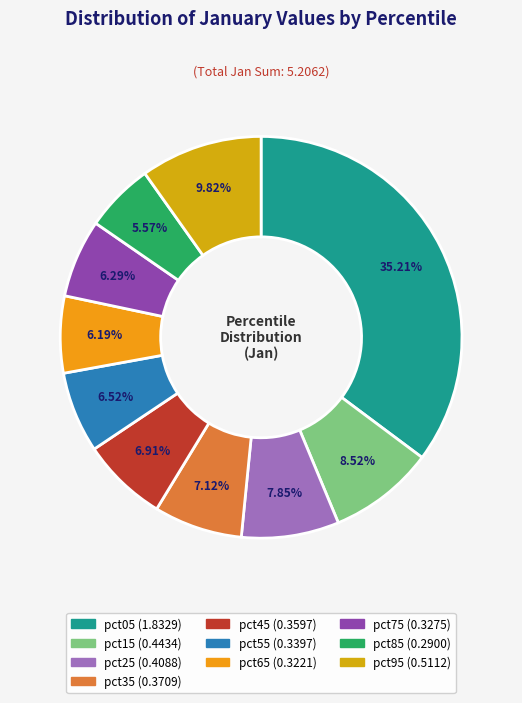

Which slice is the largest?

pct05